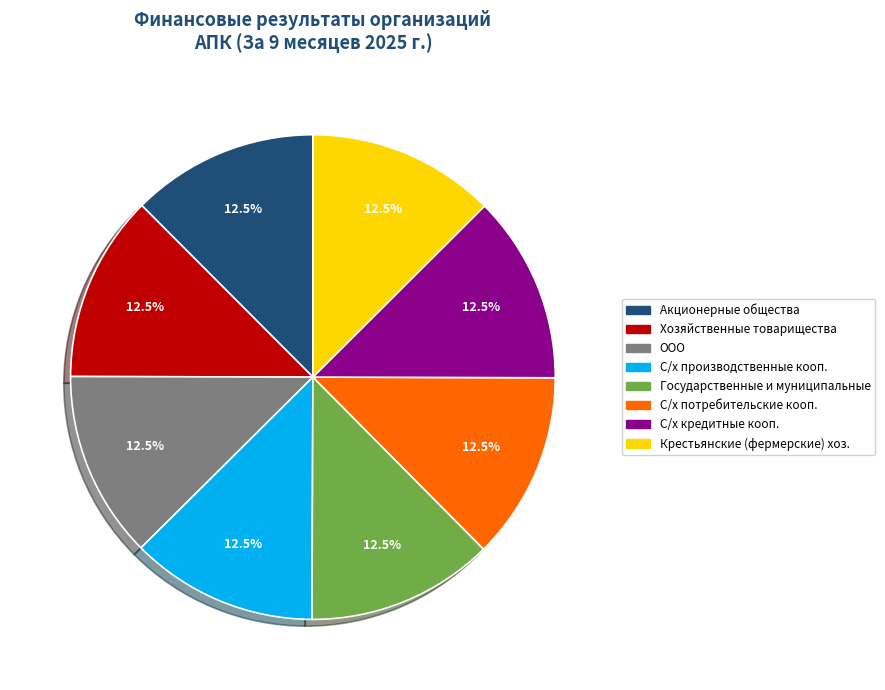

To the nearest percent, what is the average slice percentage?

12%